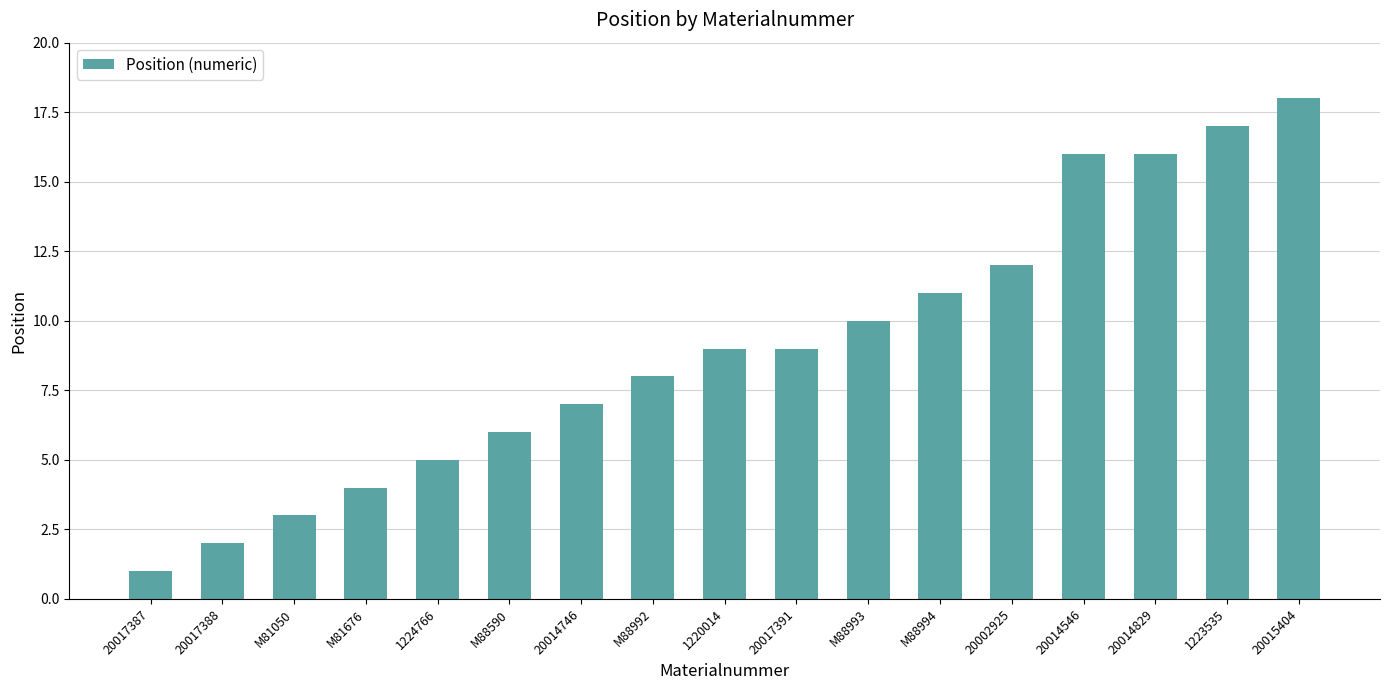

Which category has the lowest value across all series?

20017387